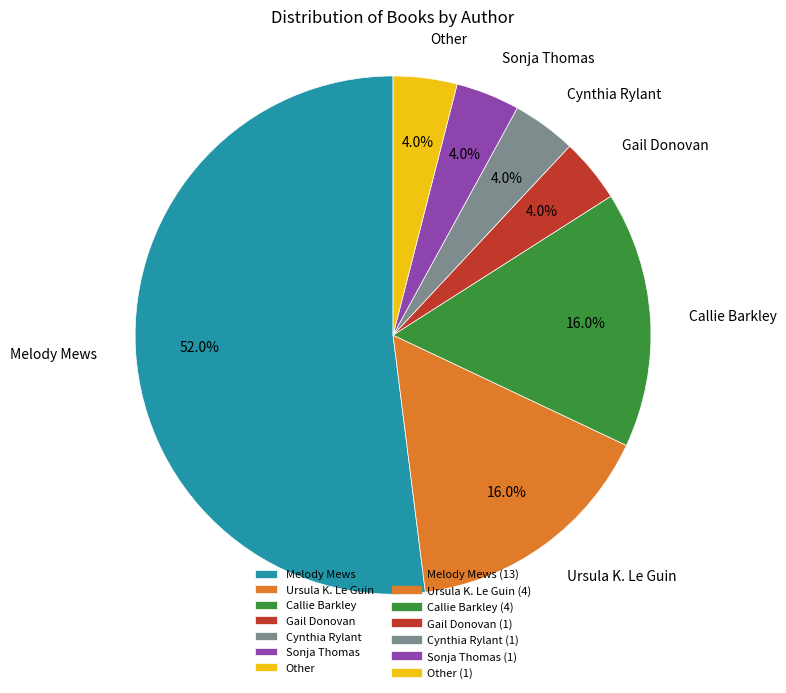

What is the ratio of the value at Melody Mews to the value at Cynthia Rylant?

13.0